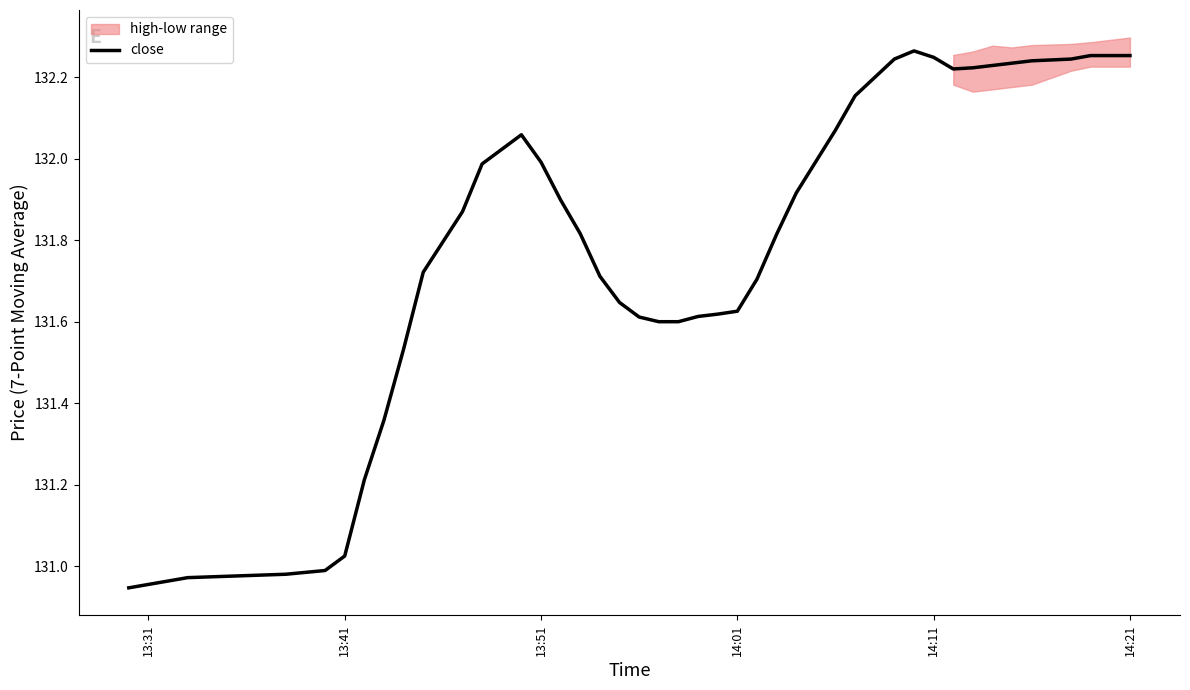

Is this an area chart (filled region under the line)?

No